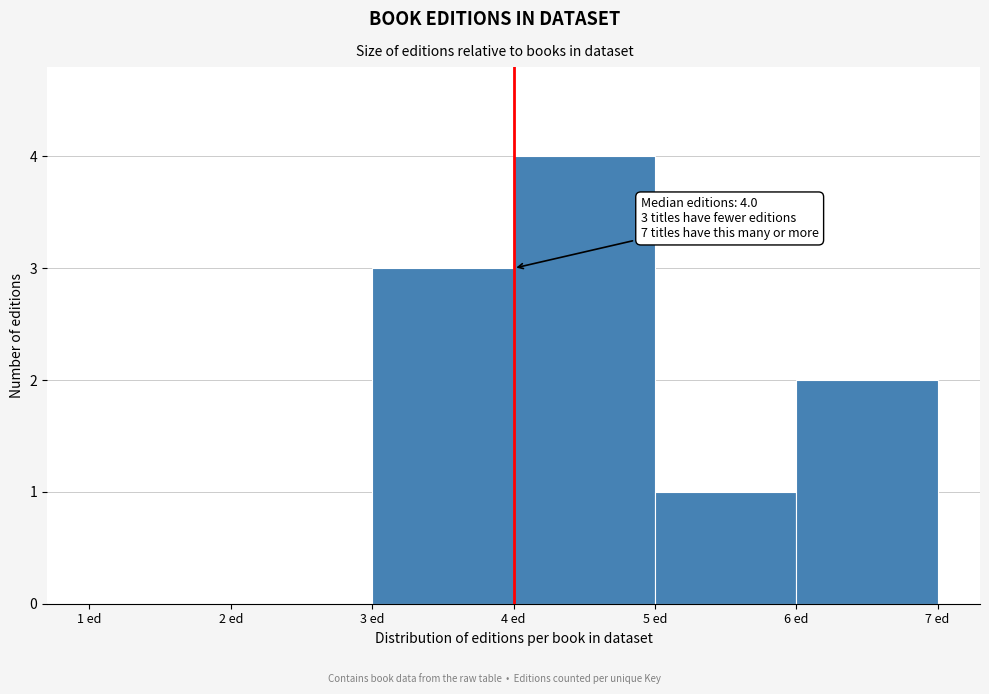

Which range on the x-axis has the tallest bar?

4 to 5